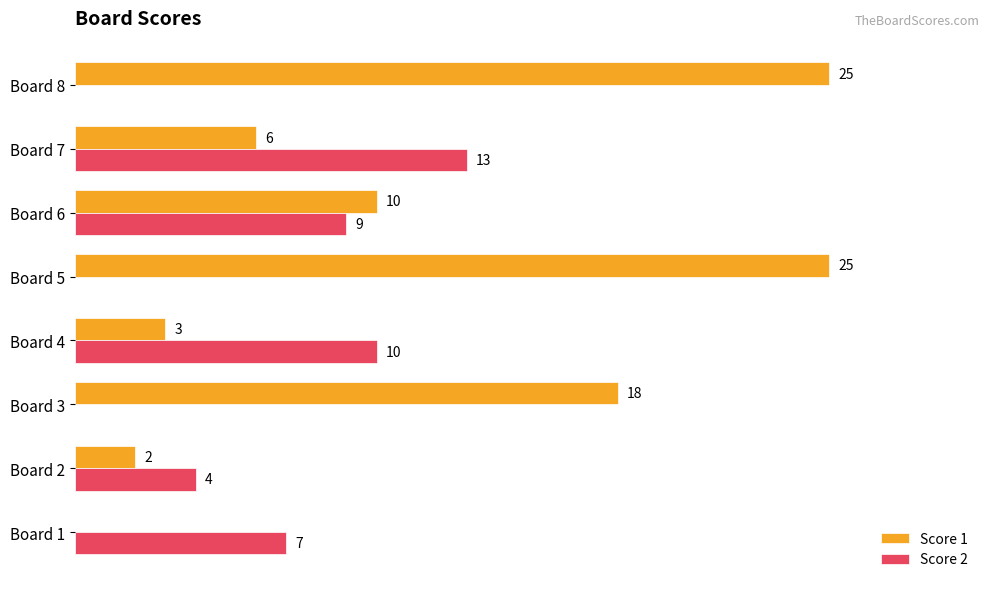

Where is Score 2 nearest to the value 6?

Board 1